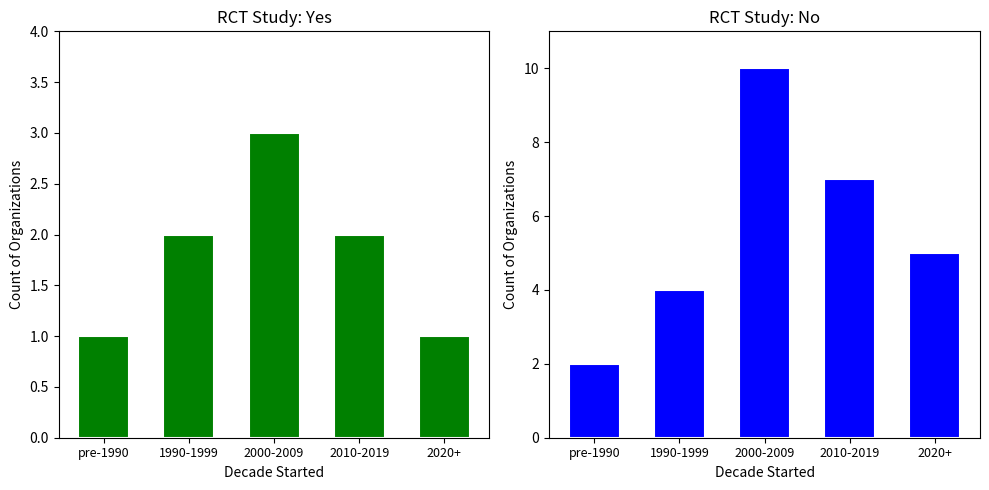

What is the label of the 2nd bar from the left?

1990-1999